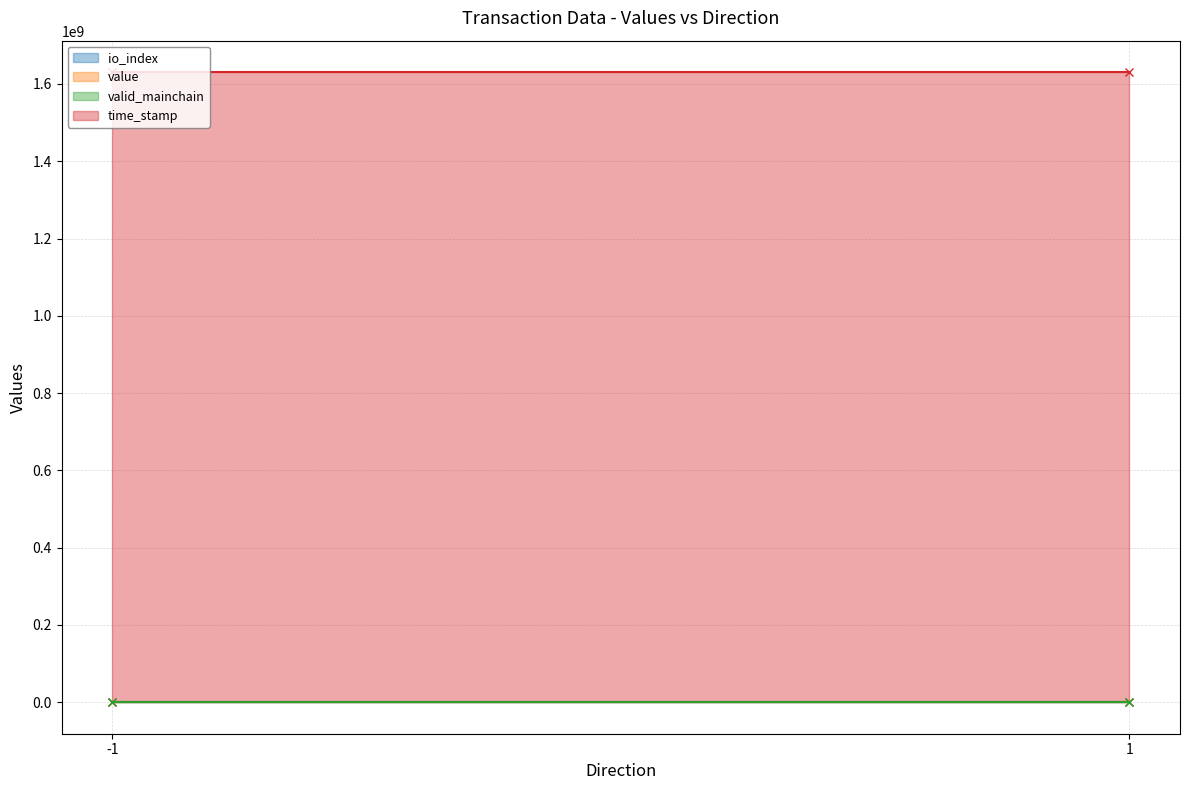

At which label does time_stamp reach its peak?

-1